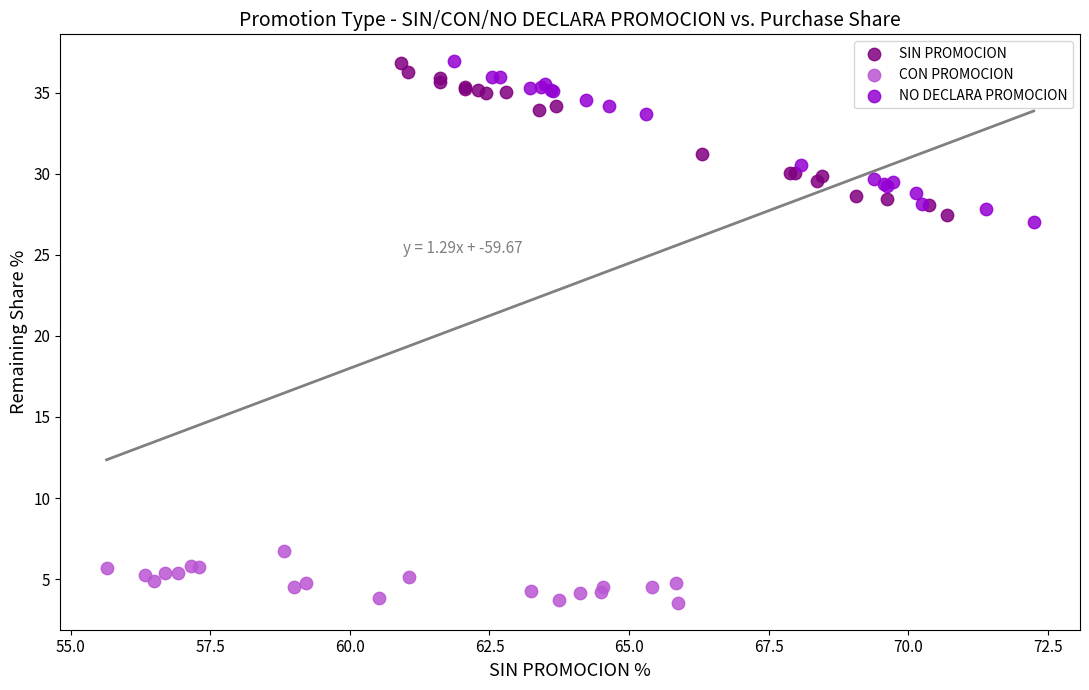

Which series has the largest Y range (max minus min)?

NO DECLARA PROMOCION